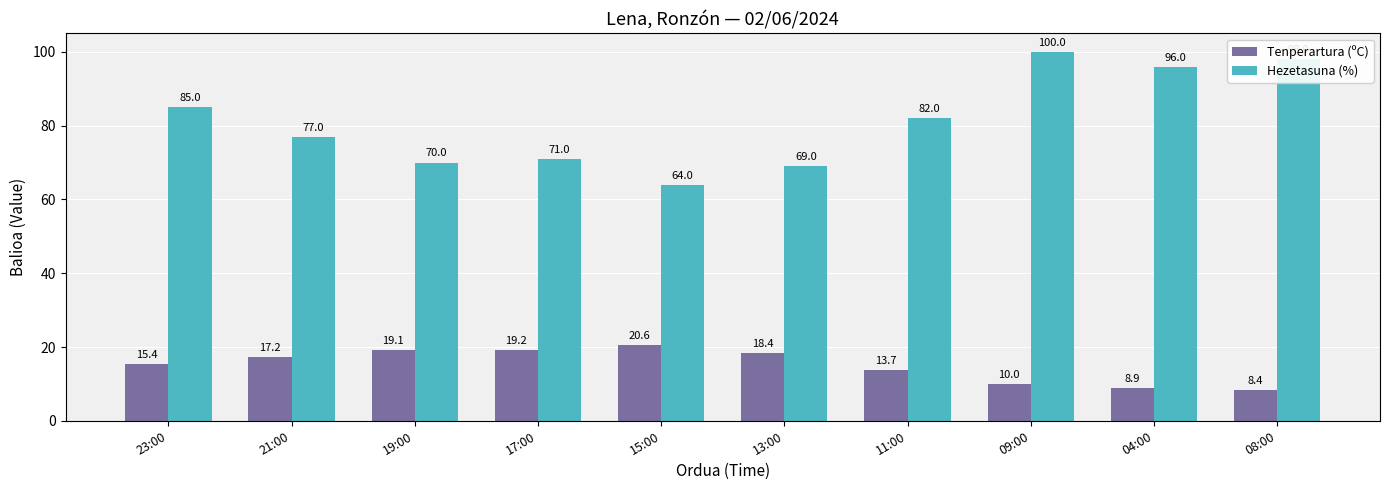

True or false: Tenperartura (ºC) has a value of 15.8 at 04:00.

False